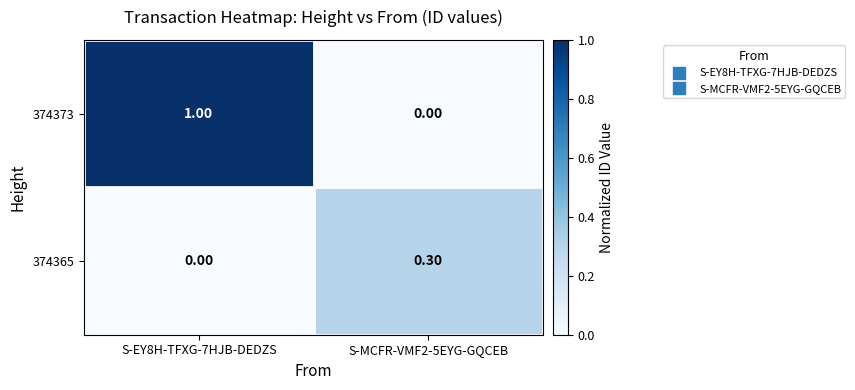

How many data points does each series have?

2